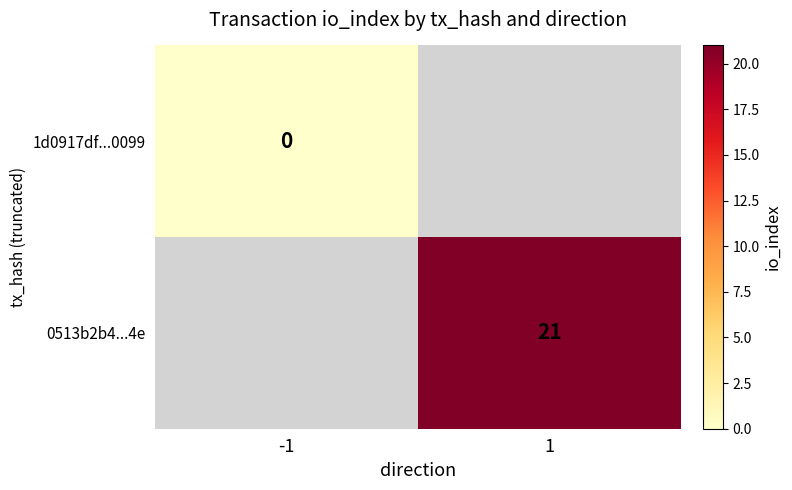

Is it true that 0513b2b4...4e equals 21 at 1?

True